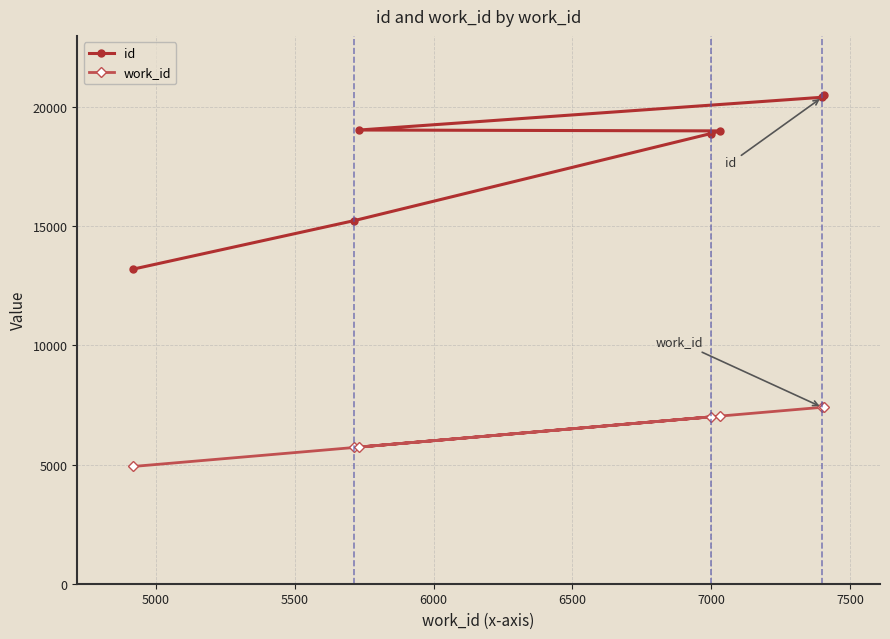

True or false: id and work_id cross at least once.

False